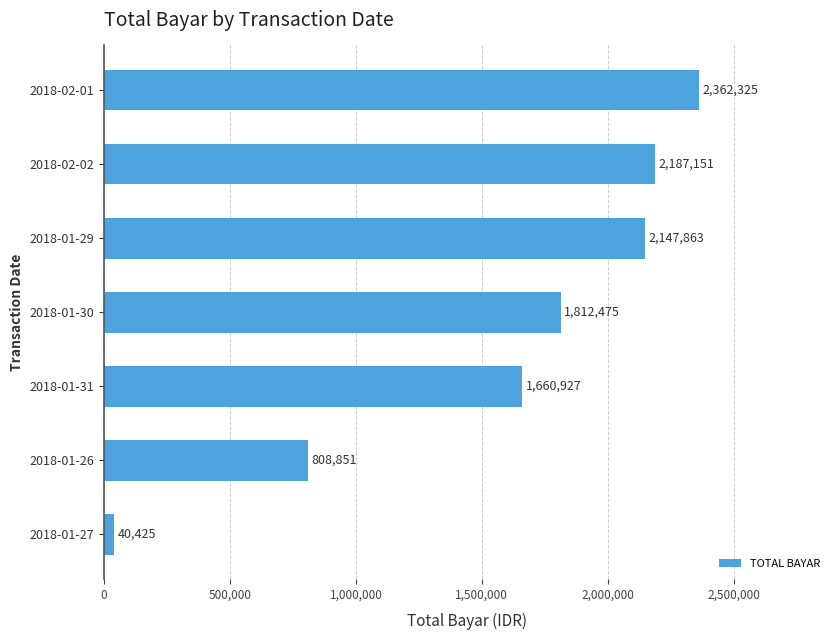

What is the average value?

1574288